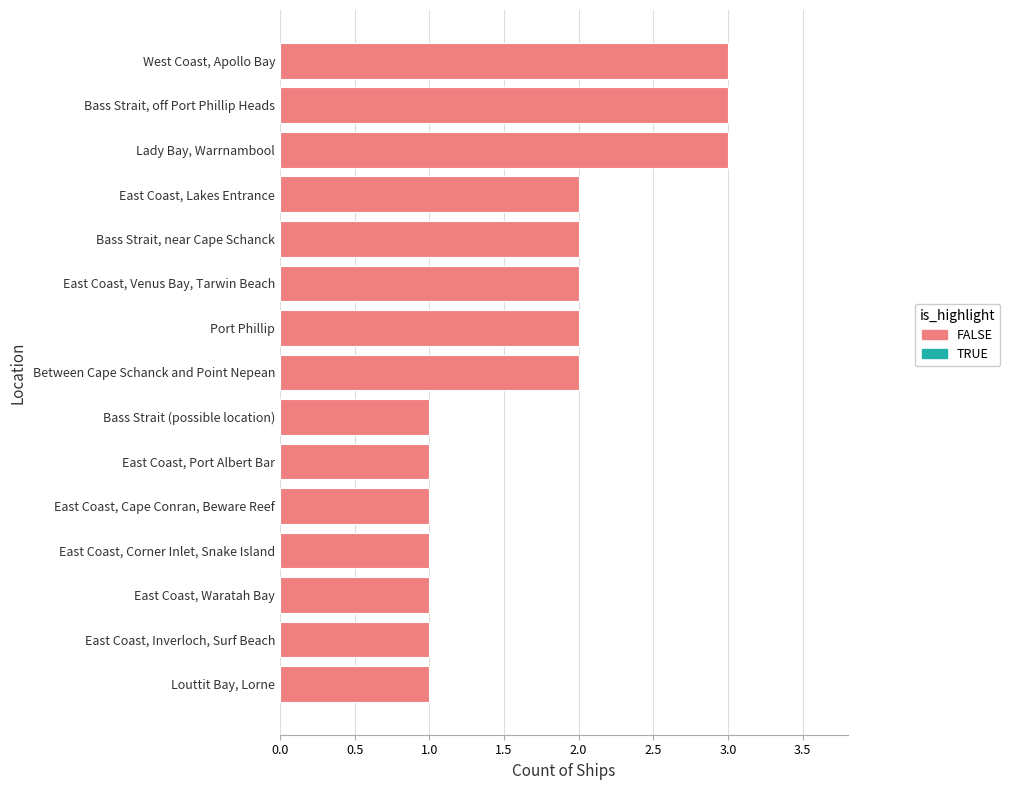

Between Between Cape Schanck and Point Nepean and Bass Strait (possible location), which is larger?

Between Cape Schanck and Point Nepean